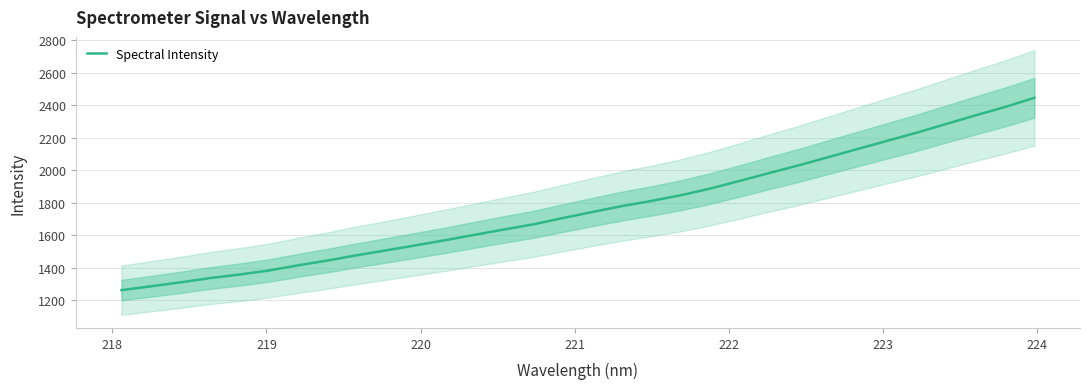

What is the minimum value shown in the chart?

1262.5